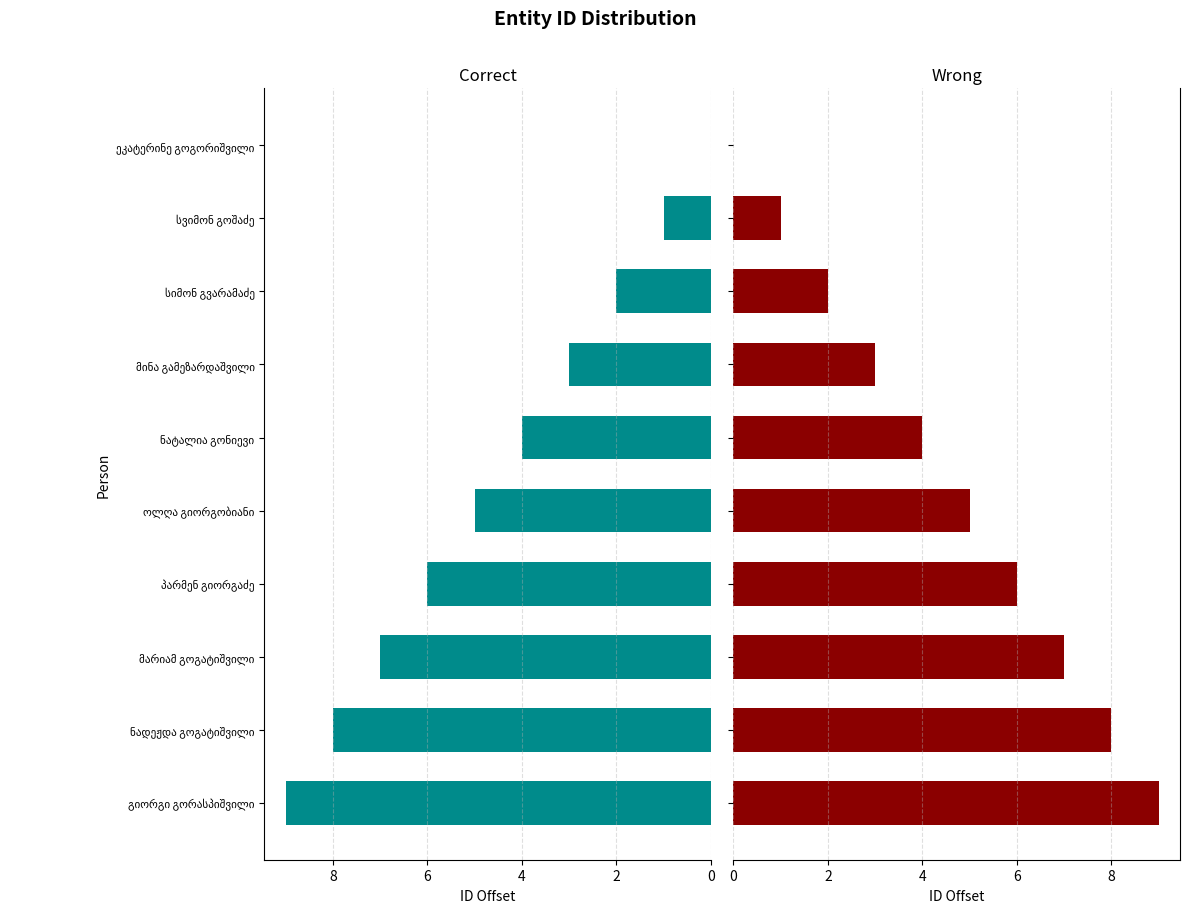

Is it true that Wrong equals 6 at პარმენ გიორგაძე?

True